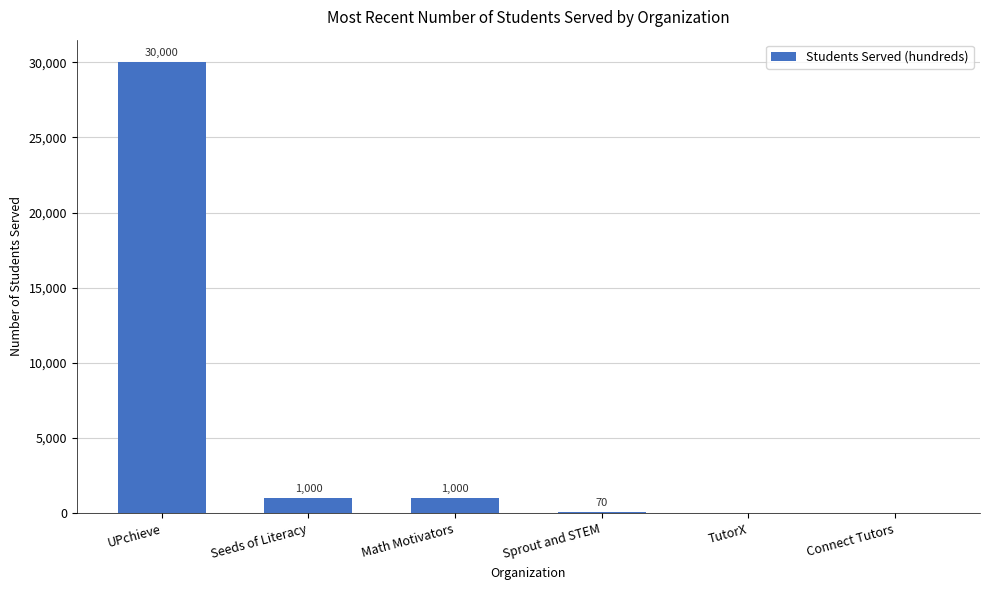

What is the sum of all values?

32070